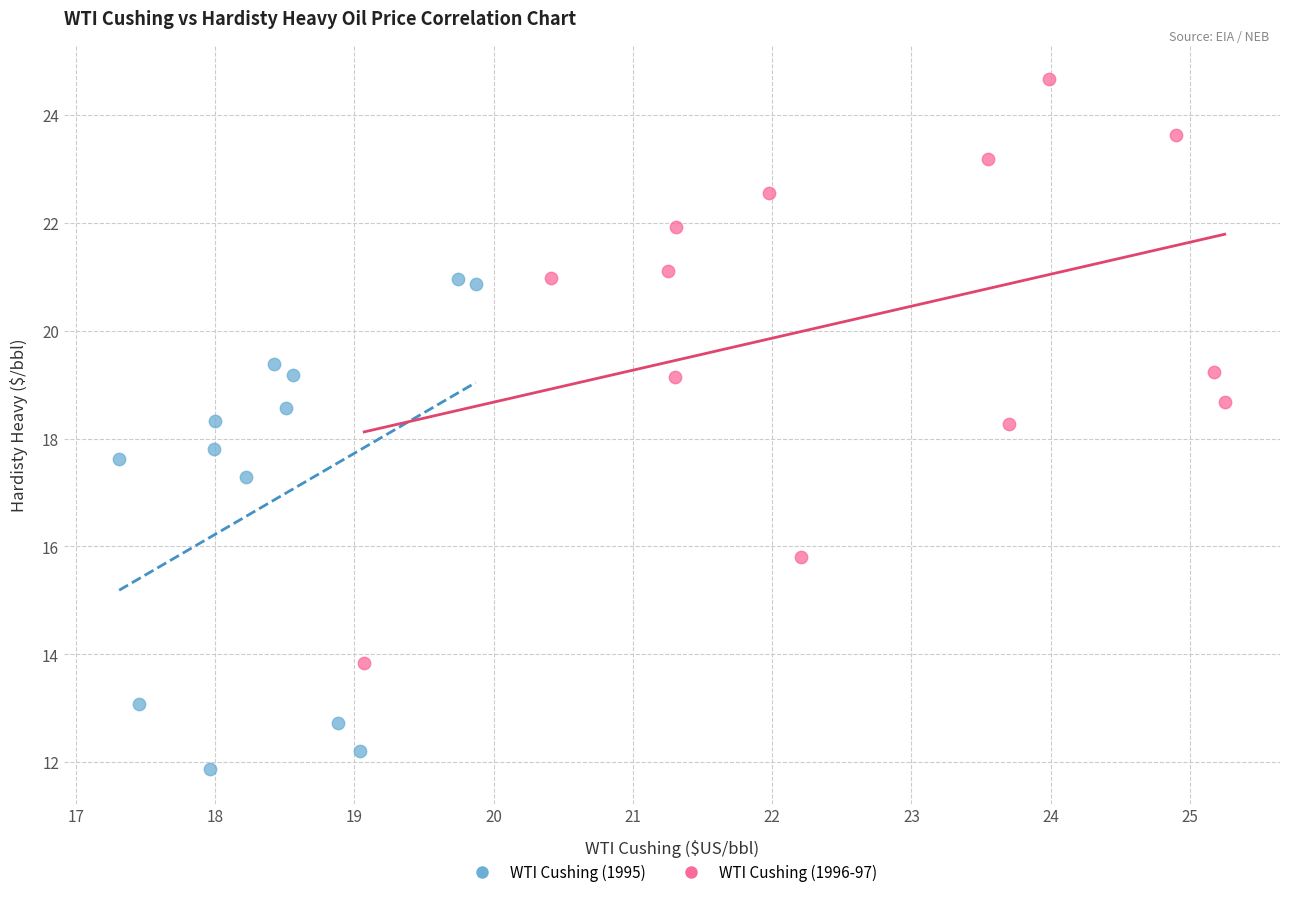

Which series reaches the minimum Y coordinate?

WTI Cushing (1995)